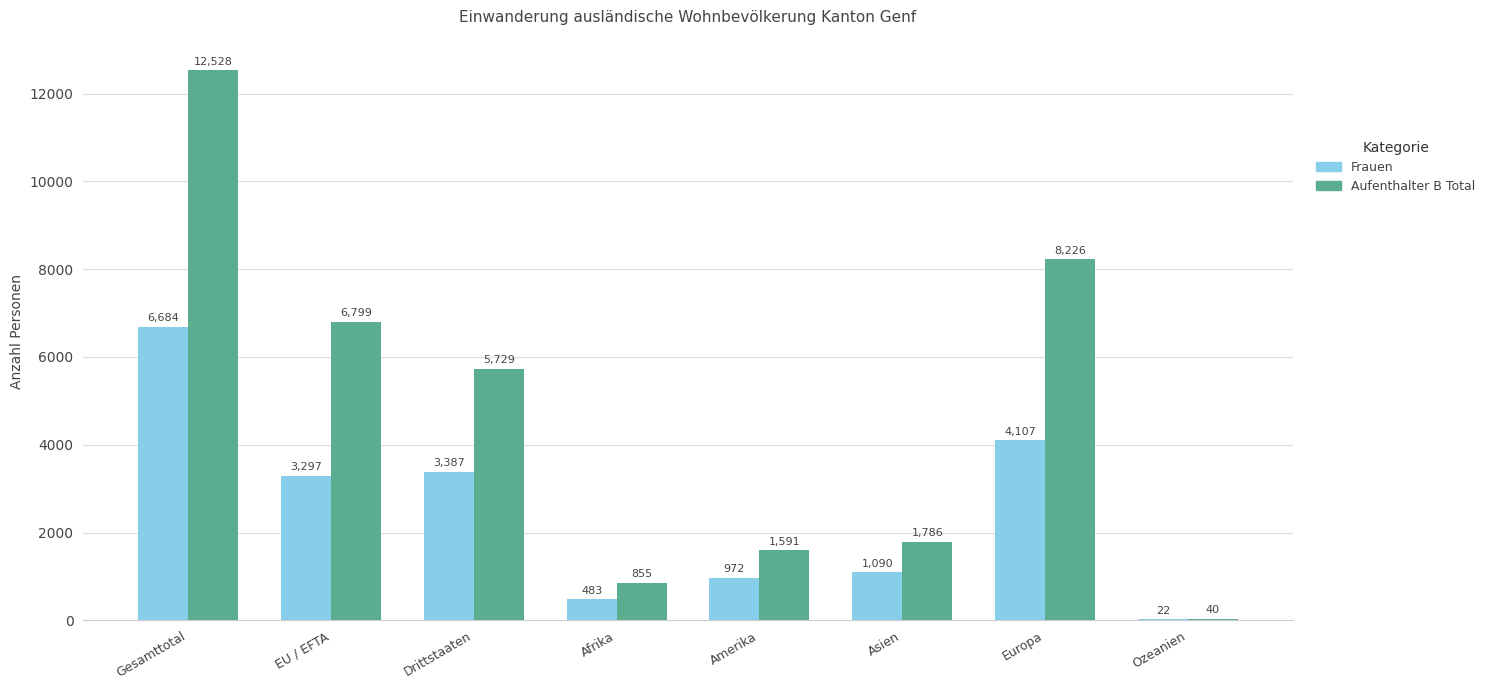

Are the bars grouped side by side (vs. stacked)?

Yes